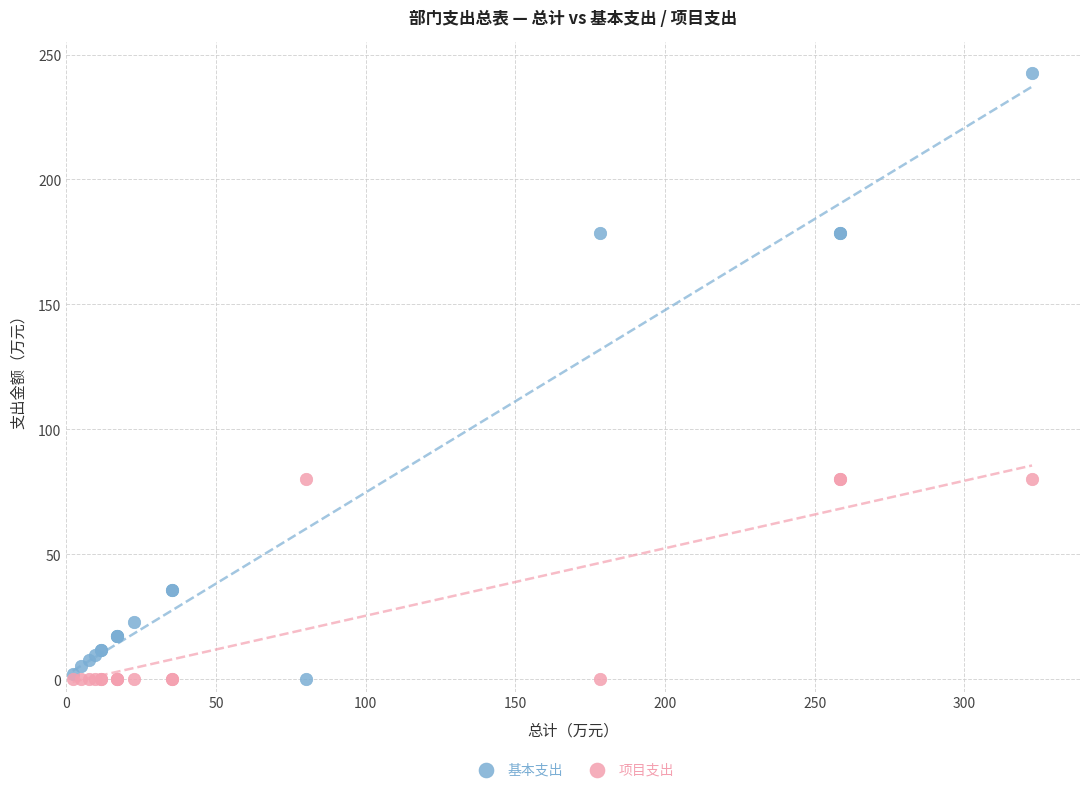

Which series has the widest spread of Y values?

基本支出